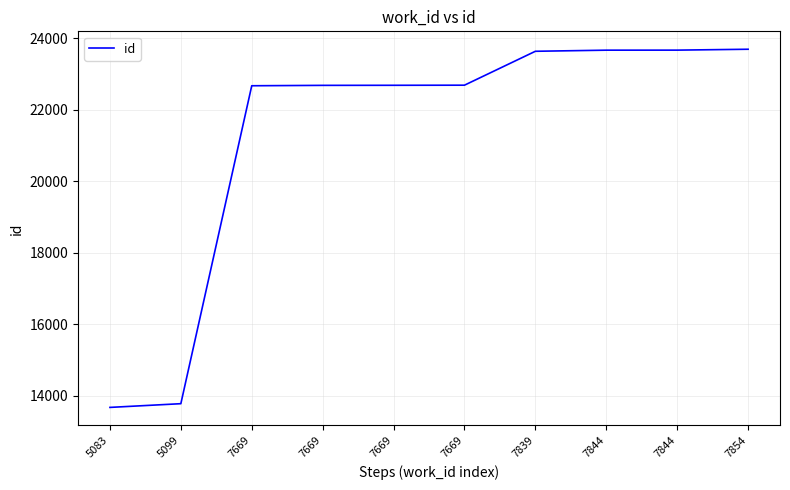

Rank the categories by value from lowest to highest.

5083, 5099, 7669, 7669, 7669, 7669, 7839, 7844, 7844, 7854